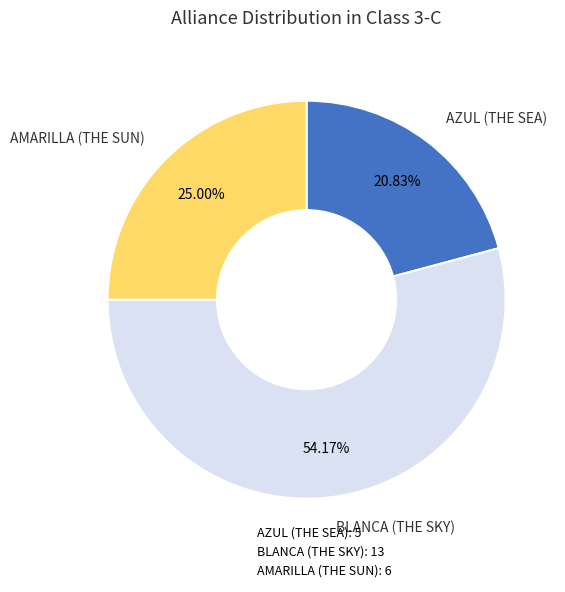

To the nearest percent, what is the difference between the AZUL (THE SEA) and BLANCA (THE SKY) slice percentages?

33%